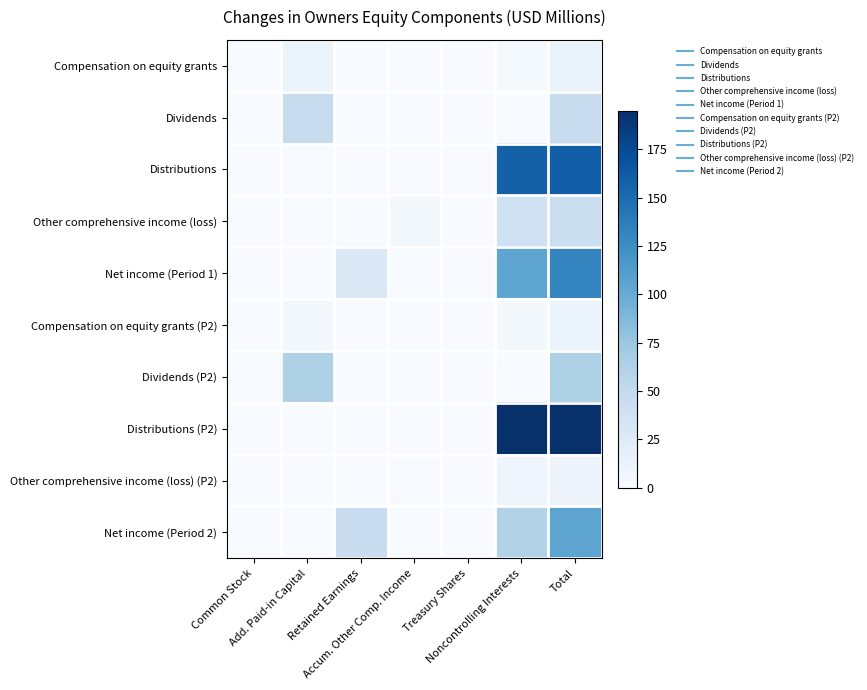

Reading left to right, transcribe all the data shown in this chart.

Compensation on equity grants: Common Stock=0.0	Add. Paid-in Capital=10.5	Retained Earnings=0.0	Accum. Other Comp. Income=0.0	Treasury Shares=0.0	Noncontrolling Interests=2.5	Total=13.0
Dividends: Common Stock=0.0	Add. Paid-in Capital=46.5	Retained Earnings=0.0	Accum. Other Comp. Income=0.0	Treasury Shares=0.0	Noncontrolling Interests=0.0	Total=46.5
Distributions: Common Stock=0.0	Add. Paid-in Capital=1.2	Retained Earnings=0.0	Accum. Other Comp. Income=0.0	Treasury Shares=0.0	Noncontrolling Interests=158.1	Total=159.3
Other comprehensive income (loss): Common Stock=0.0	Add. Paid-in Capital=0.0	Retained Earnings=0.0	Accum. Other Comp. Income=3.5	Treasury Shares=0.0	Noncontrolling Interests=39.4	Total=42.9
Net income (Period 1): Common Stock=0.0	Add. Paid-in Capital=0.0	Retained Earnings=26.9	Accum. Other Comp. Income=0.0	Treasury Shares=0.0	Noncontrolling Interests=104.8	Total=131.7
Compensation on equity grants (P2): Common Stock=0.0	Add. Paid-in Capital=5.6	Retained Earnings=0.0	Accum. Other Comp. Income=0.0	Treasury Shares=0.0	Noncontrolling Interests=4.4	Total=10.0
Dividends (P2): Common Stock=0.0	Add. Paid-in Capital=62.9	Retained Earnings=0.0	Accum. Other Comp. Income=0.0	Treasury Shares=0.0	Noncontrolling Interests=0.0	Total=62.9
Distributions (P2): Common Stock=0.0	Add. Paid-in Capital=0.0	Retained Earnings=0.0	Accum. Other Comp. Income=0.0	Treasury Shares=0.0	Noncontrolling Interests=195.1	Total=195.1
Other comprehensive income (loss) (P2): Common Stock=0.0	Add. Paid-in Capital=0.0	Retained Earnings=0.0	Accum. Other Comp. Income=0.9	Treasury Shares=0.0	Noncontrolling Interests=8.5	Total=9.4
Net income (Period 2): Common Stock=0.0	Add. Paid-in Capital=0.0	Retained Earnings=44.6	Accum. Other Comp. Income=0.0	Treasury Shares=0.0	Noncontrolling Interests=61.0	Total=105.6